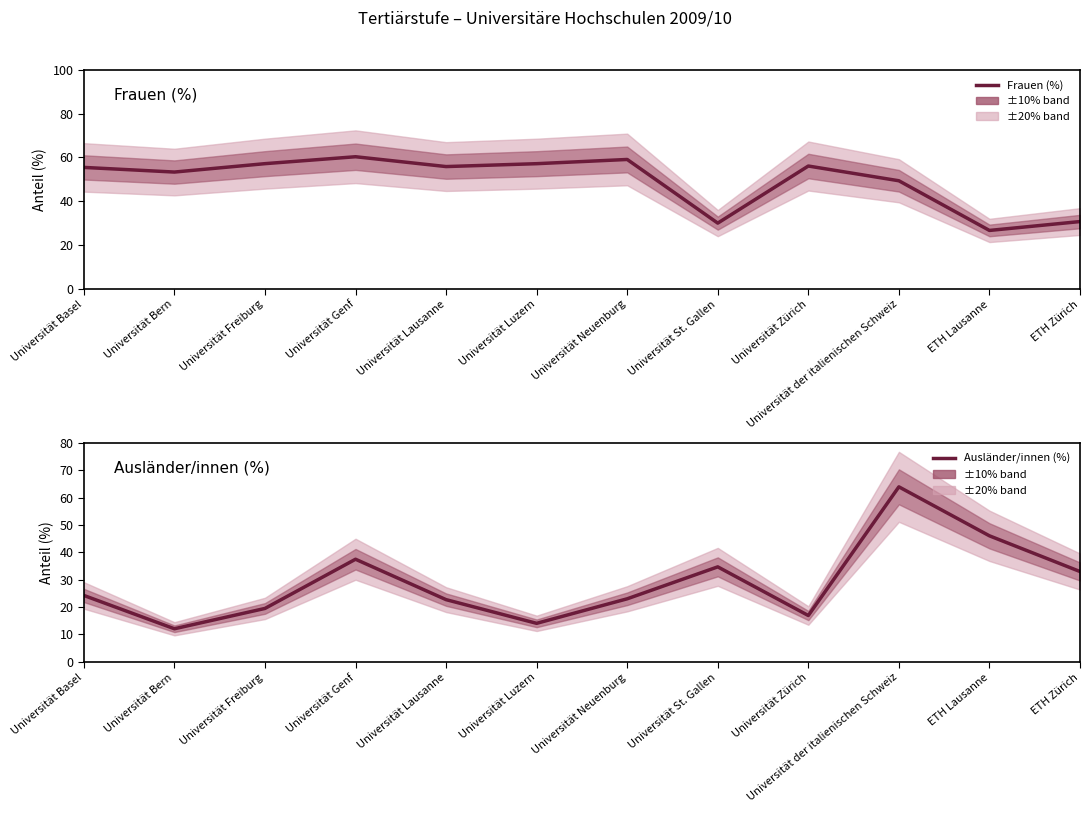

What are all the series names shown in the legend?

Frauen (%), Ausländer/innen (%)